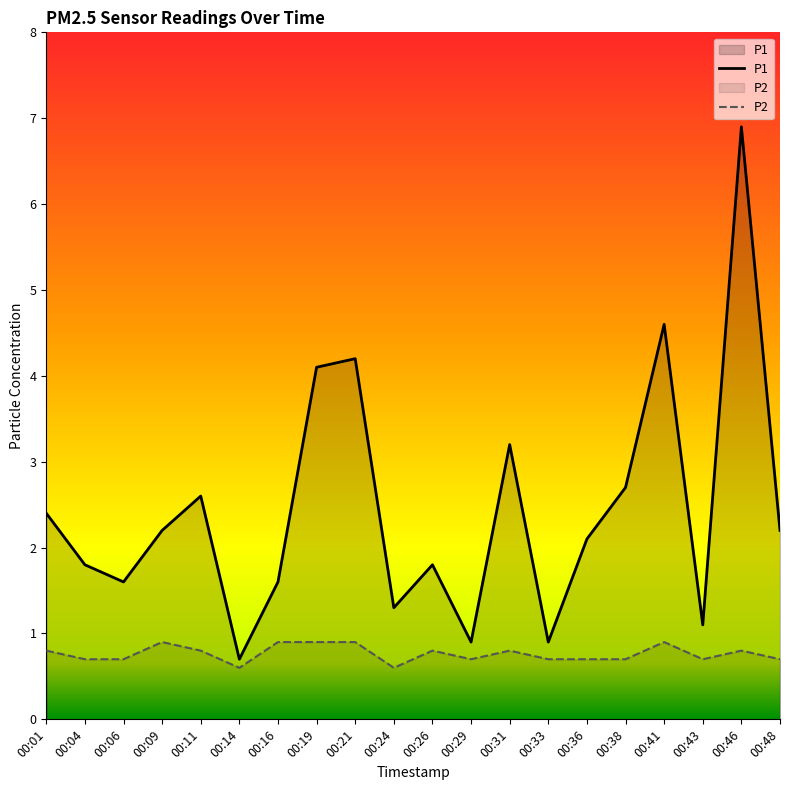

Which series has the largest total across all categories?

P1